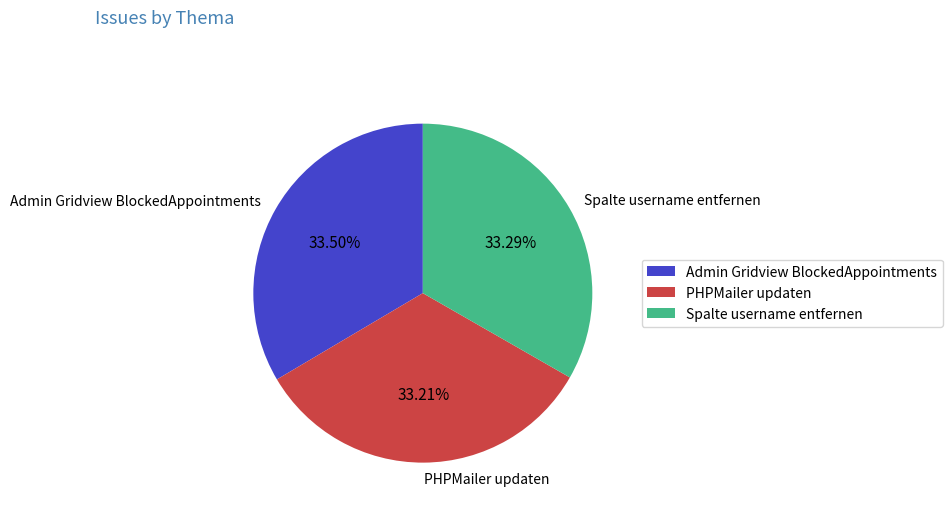

How many slices are in this pie chart?

3